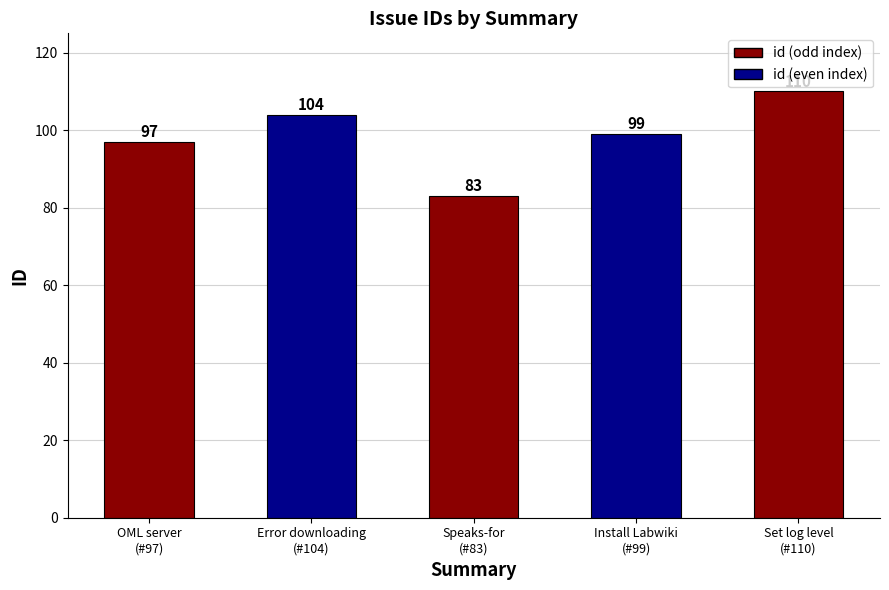

What is the label of the 3rd bar from the right?

Speaks-for
(#83)